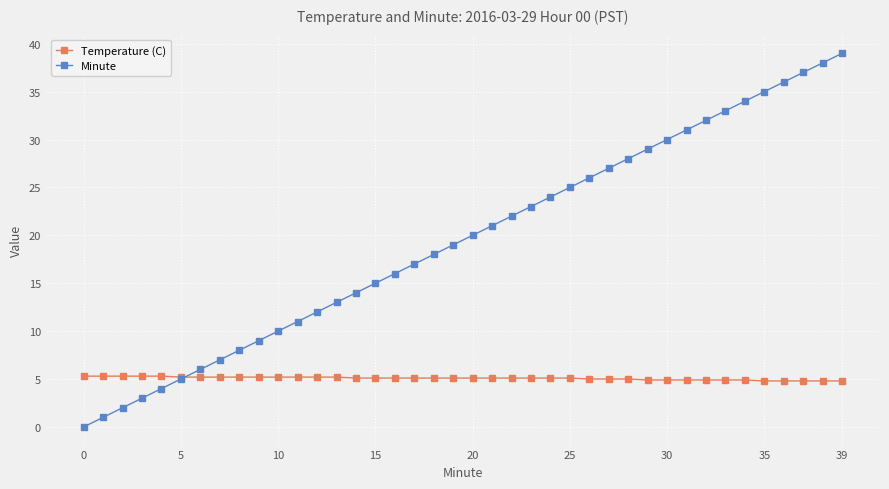

Which series has the largest total across all categories?

Minute